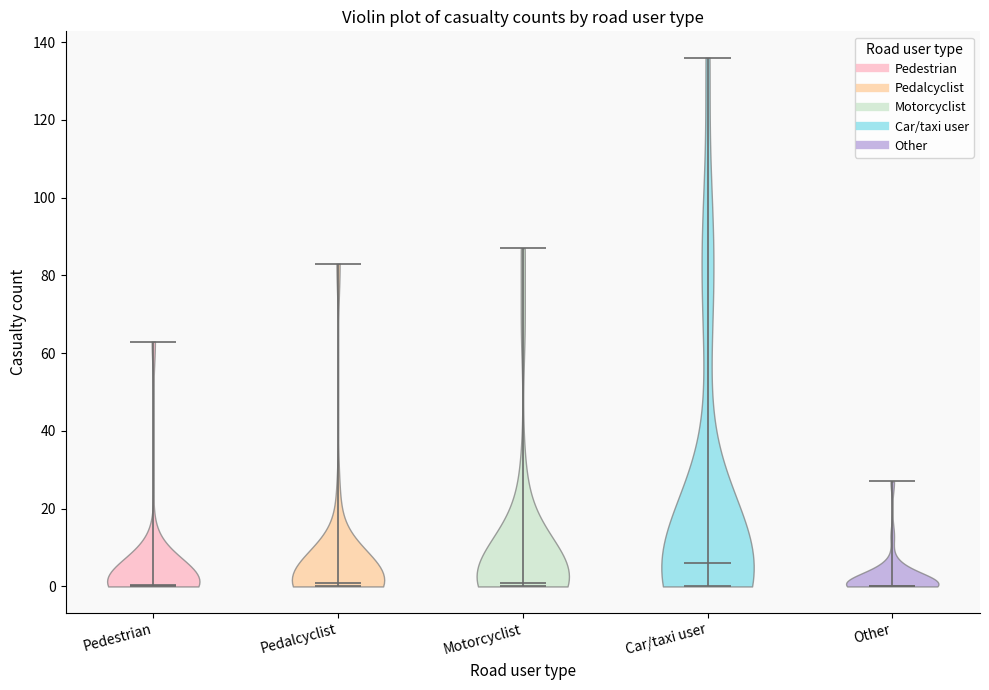

Where does the median line of the violin for Pedalcyclist sit on the y-axis? The values are not printed on the chart, so give them approximately, as read against the axis.

2